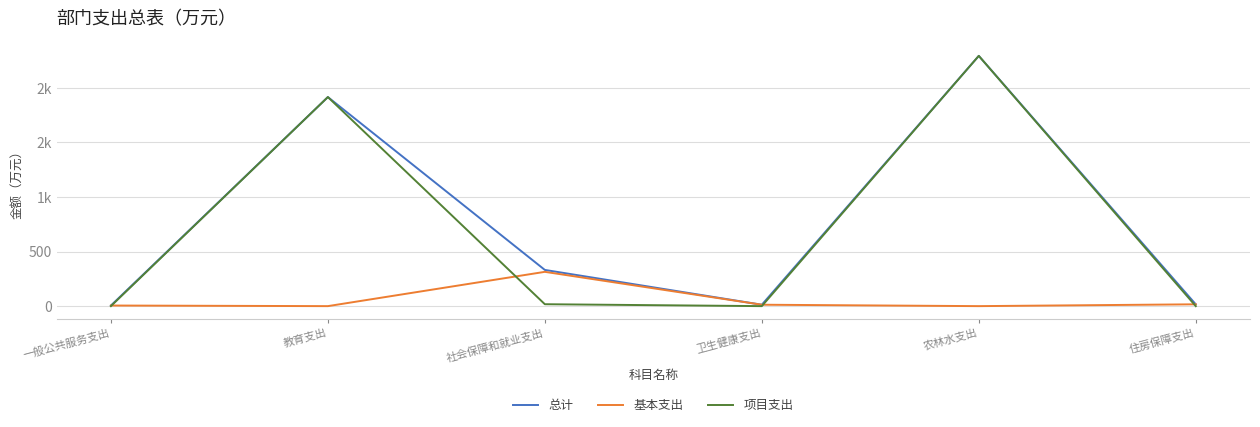

At which label does 总计 reach its minimum?

一般公共服务支出